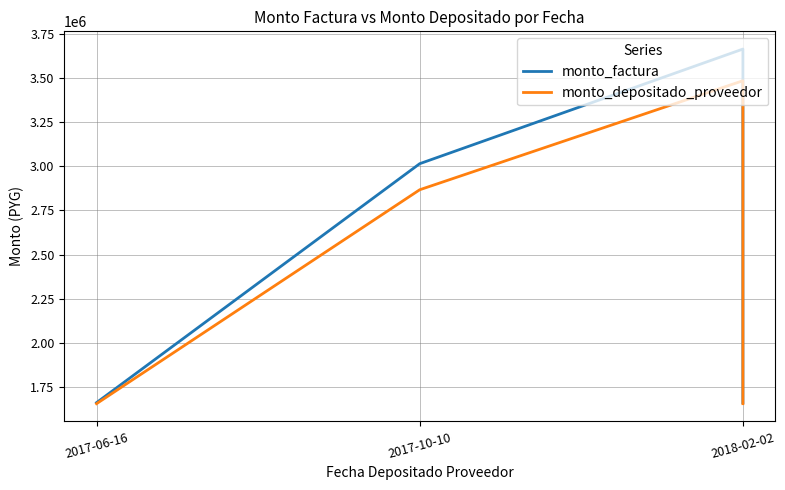

The value of monto_factura at 2017-10-10 is 3015000. True or false?

True